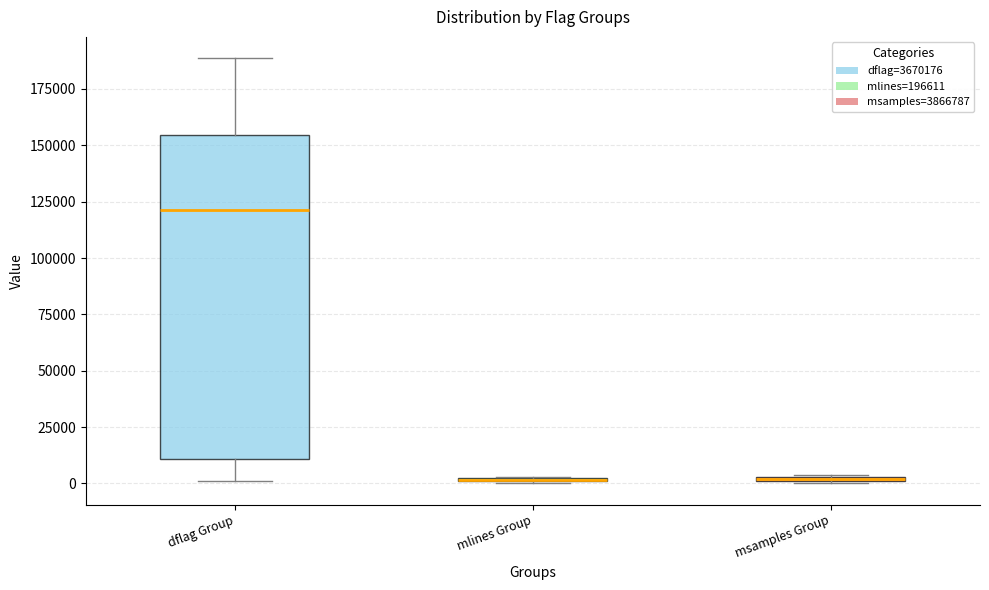

Comparing the boxes themselves (not the whiskers), which one is the tallest?

dflag Group